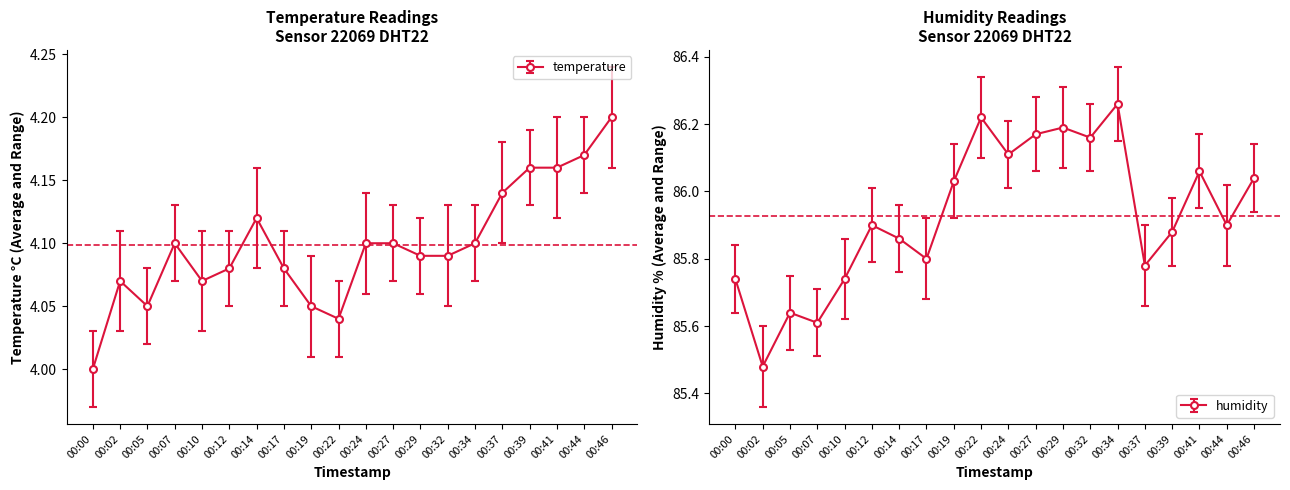

Reading right to left, what are all the values shown in this chart?

temperature: 00:46=4.2	00:44=4.2	00:41=4.2	00:39=4.2	00:37=4.1	00:34=4.1	00:32=4.1	00:29=4.1	00:27=4.1	00:24=4.1	00:22=4.0	00:19=4.0	00:17=4.1	00:14=4.1	00:12=4.1	00:10=4.1	00:07=4.1	00:05=4.0	00:02=4.1	00:00=4.0
humidity: 00:46=86.0	00:44=85.9	00:41=86.1	00:39=85.9	00:37=85.8	00:34=86.3	00:32=86.2	00:29=86.2	00:27=86.2	00:24=86.1	00:22=86.2	00:19=86.0	00:17=85.8	00:14=85.9	00:12=85.9	00:10=85.7	00:07=85.6	00:05=85.6	00:02=85.5	00:00=85.7